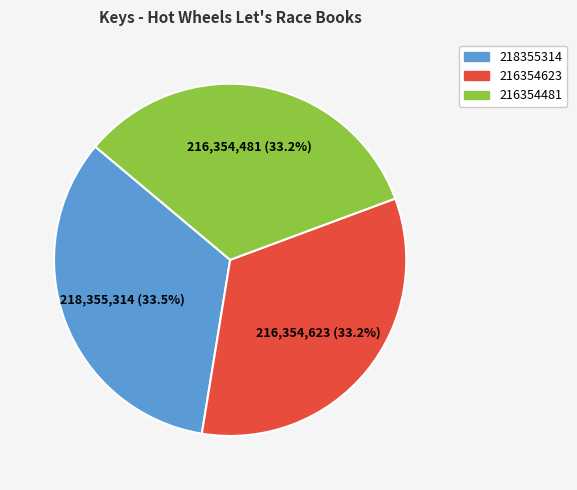

Combined, do 218355314 and 216354623 account for over 50%?

Yes